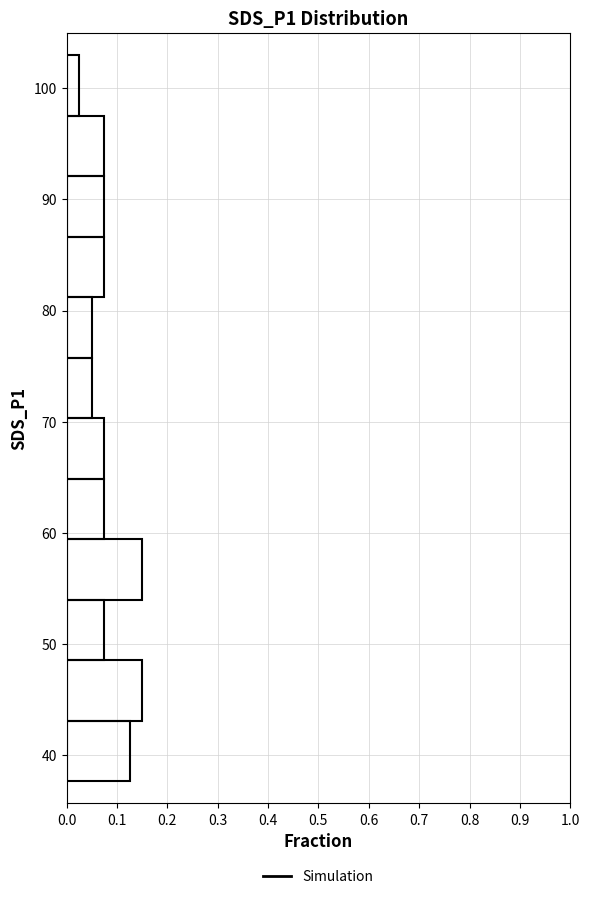

Reading bottom to top, list every bar in this chart as the range it spans on the y-axis followed by its length. Neither the bar edges nor the lengths are printed on the chart, so give them approximately, as read against the axes.

38 to 43: 0.13
43 to 49: 0.15
49 to 54: 0.08
54 to 59: 0.15
59 to 65: 0.08
65 to 70: 0.08
70 to 76: 0.05
76 to 81: 0.05
81 to 87: 0.08
87 to 92: 0.08
92 to 98: 0.08
98 to 103: 0.03